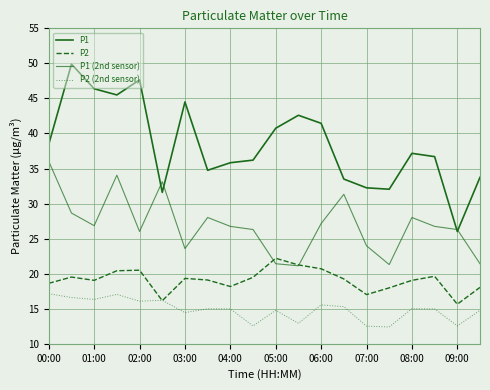

Does the chart have visible grid lines?

Yes